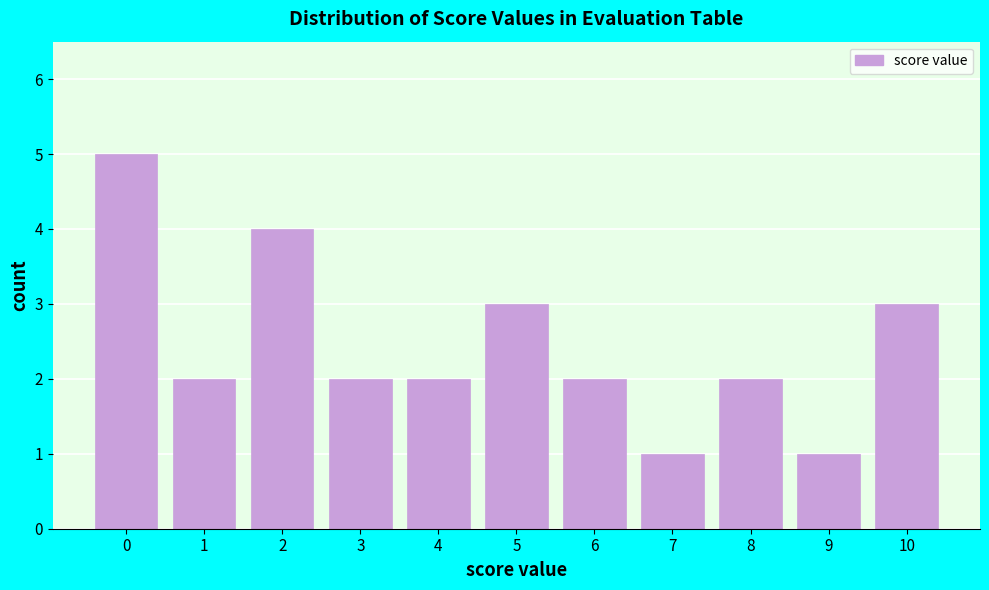

Reading left to right, extract all data points from this chart.

5	2	4	2	2	3	2	1	2	1	3